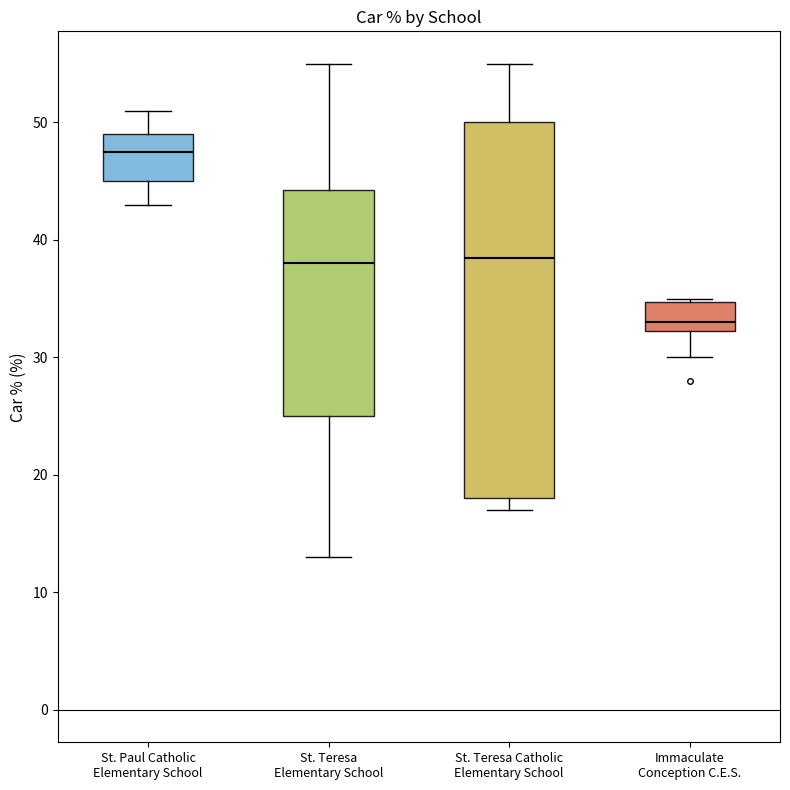

Reading left to right, read every box against the y-axis: the position of its median line, the range the box covers, and the ends of its whiskers. The values are not printed on the chart, so give them approximately, as read against the axis.

St. Paul Catholic Elementary School: median 48, box 45 to 49, whiskers 43 to 51
St. Teresa Elementary School: median 38, box 25 to 44, whiskers 13 to 55
St. Teresa Catholic Elementary School: median 39, box 18 to 50, whiskers 17 to 55
Immaculate Conception C.E.S.: median 33, box 32 to 35, whiskers 30 to 35